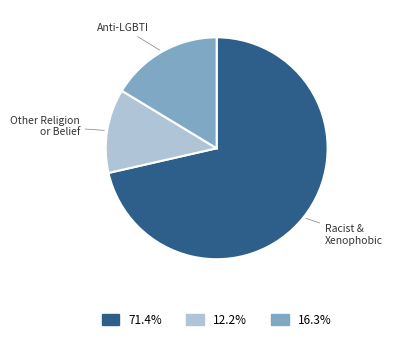

Is there any slice that represents more than half of the pie?

Yes